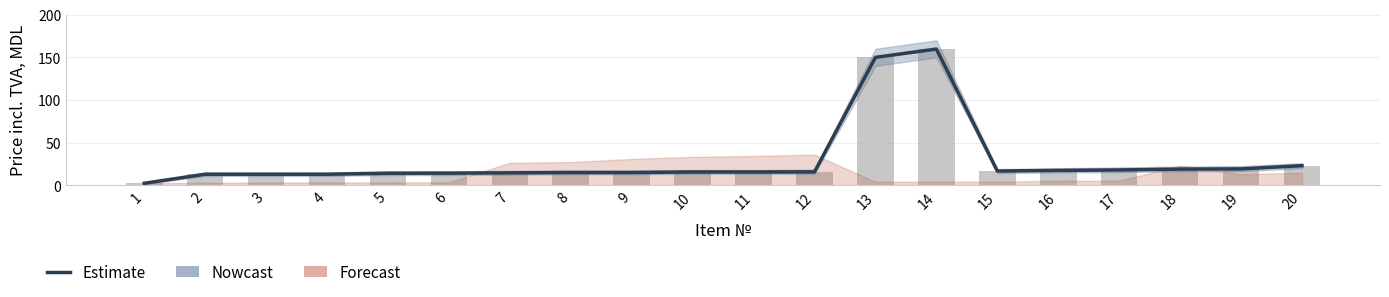

Count the number of categories in the chart.

20